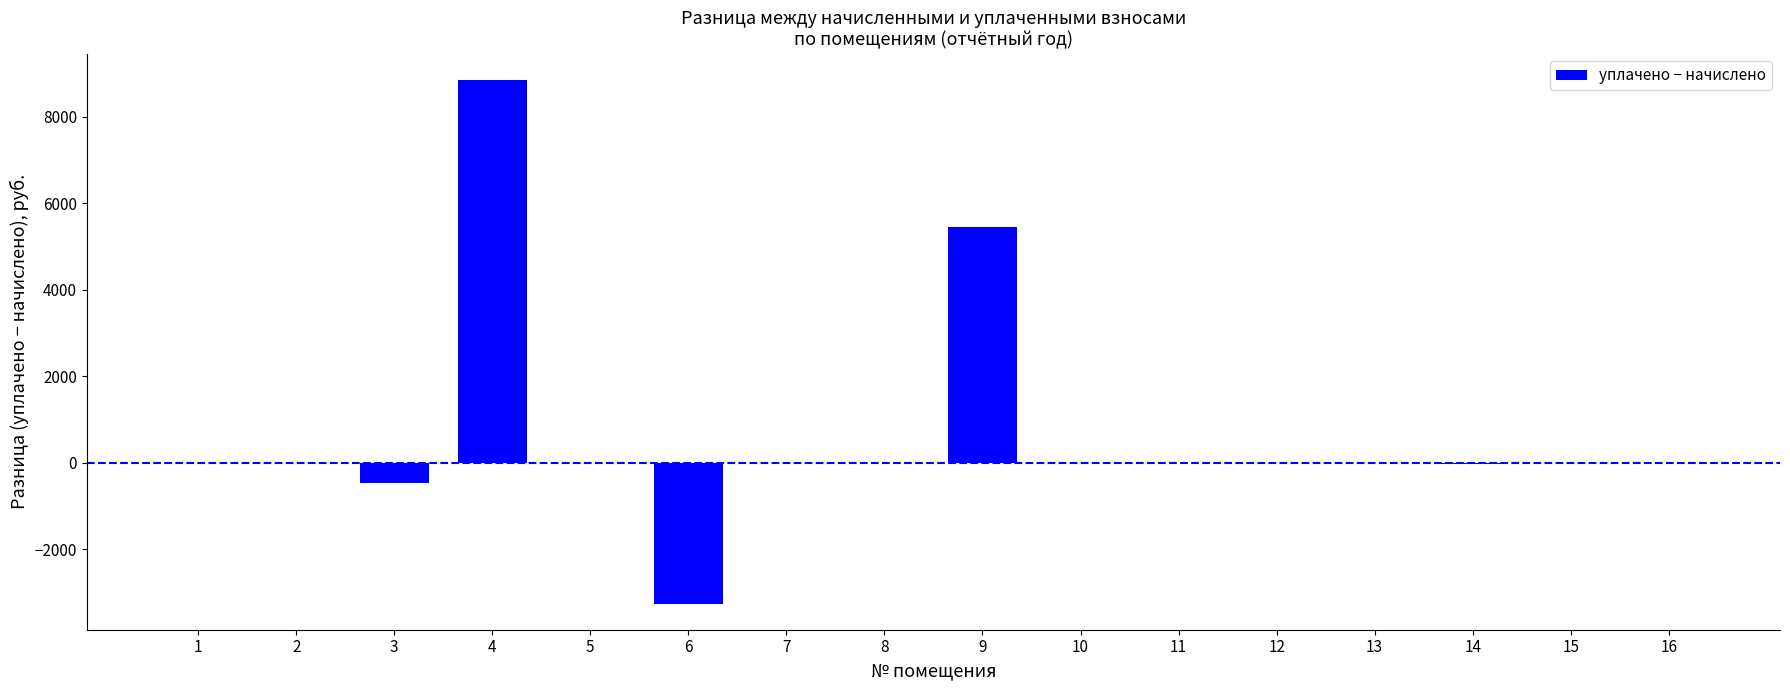

The value at 1 is -12.8. True or false?

True